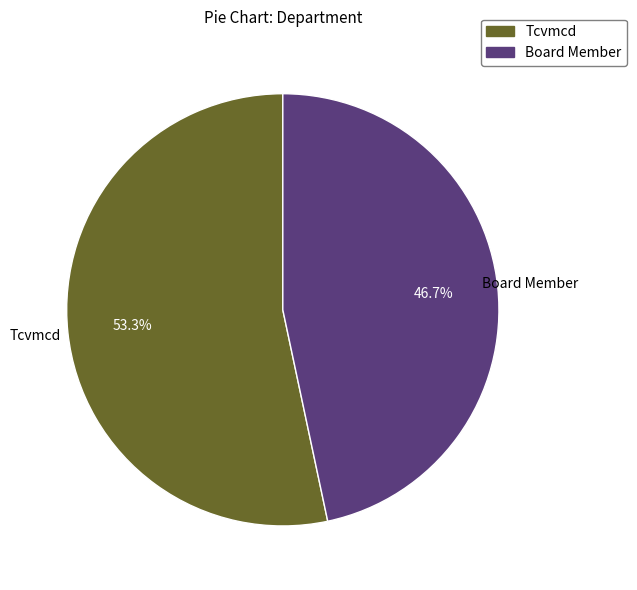

Which slice is the largest?

Tcvmcd